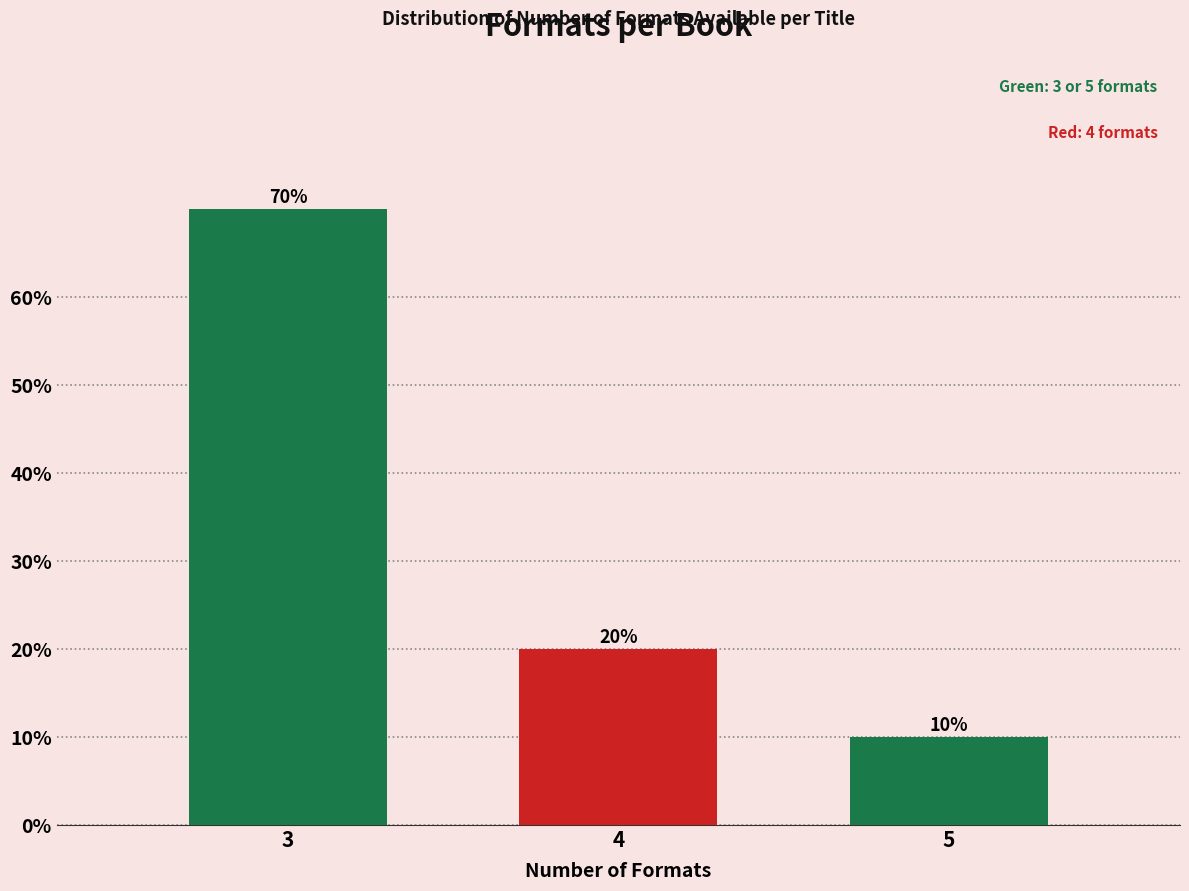

Reading left to right, list all the values displayed in this chart.

3=70	4=20	5=10